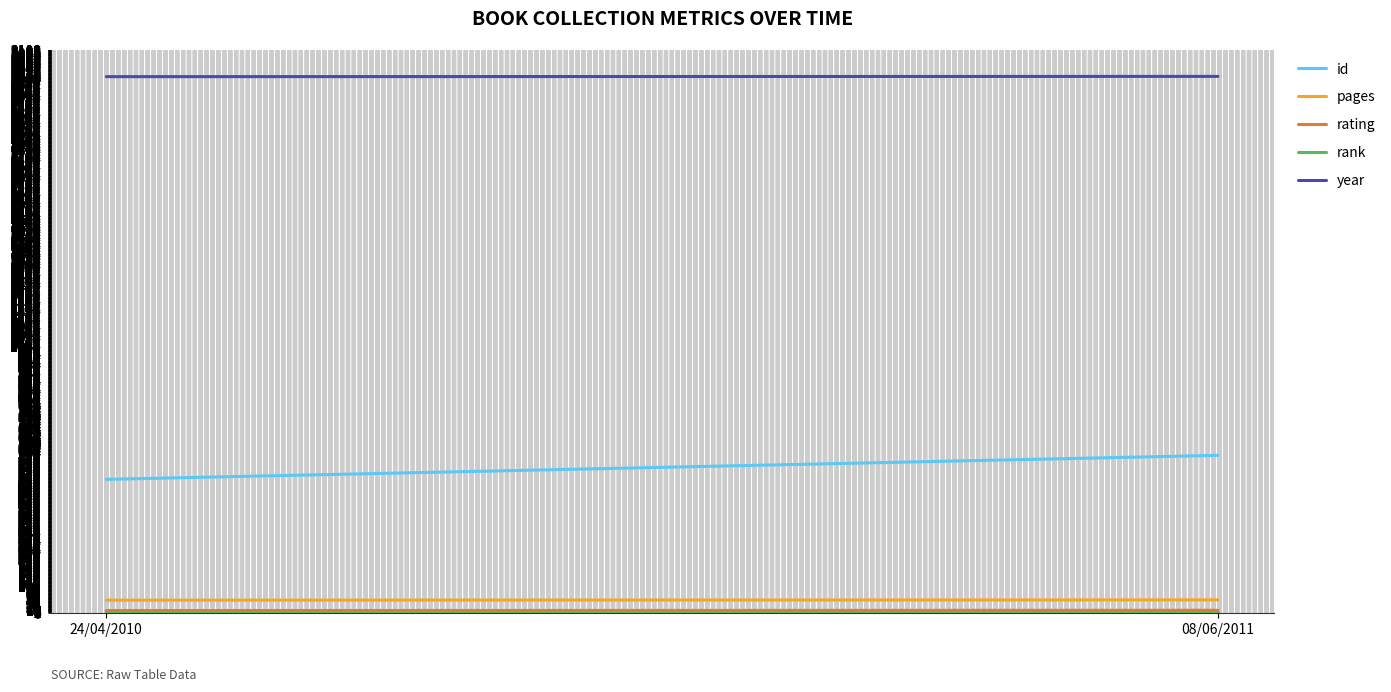

Is this an area chart (filled region under the line)?

No